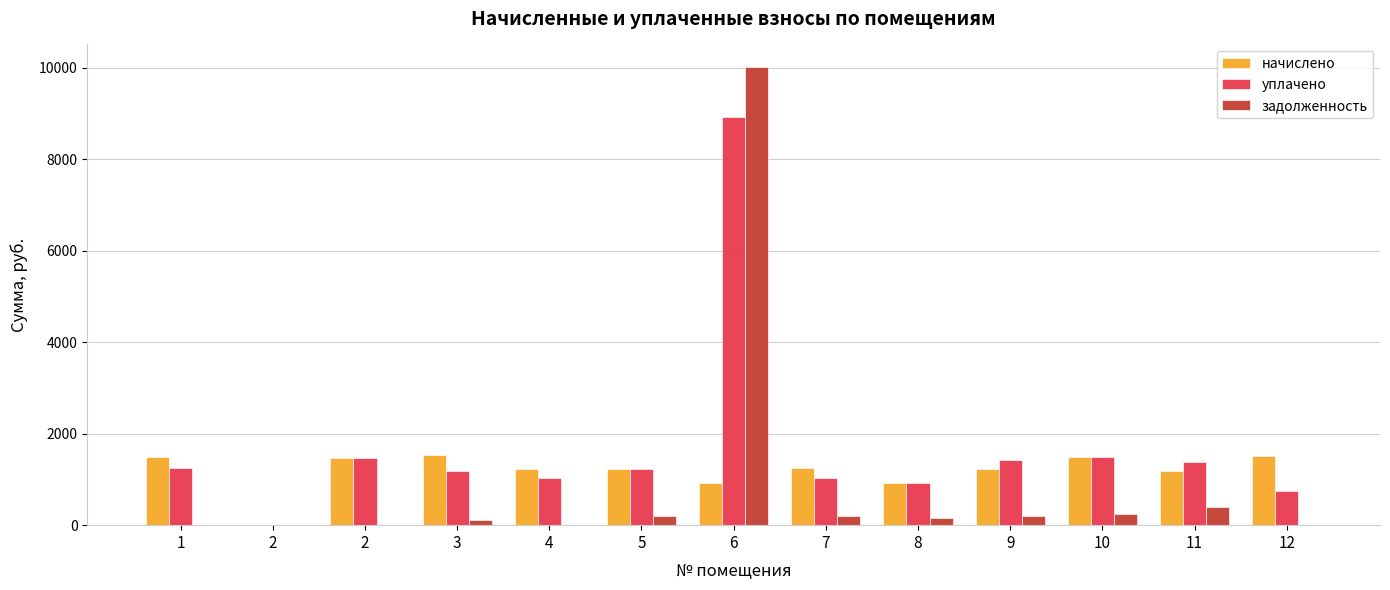

Which series has the largest range (max minus min)?

задолженность